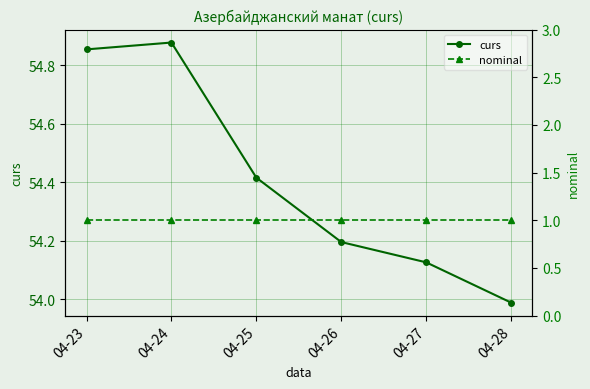

At how many categories does at least one series exceed 2?

6